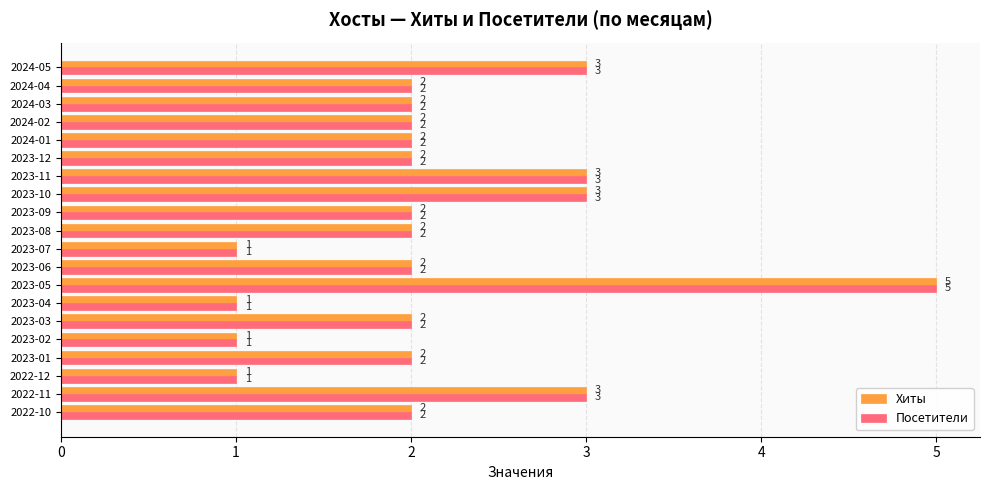

Read the Посетители value at 2023-05.

5